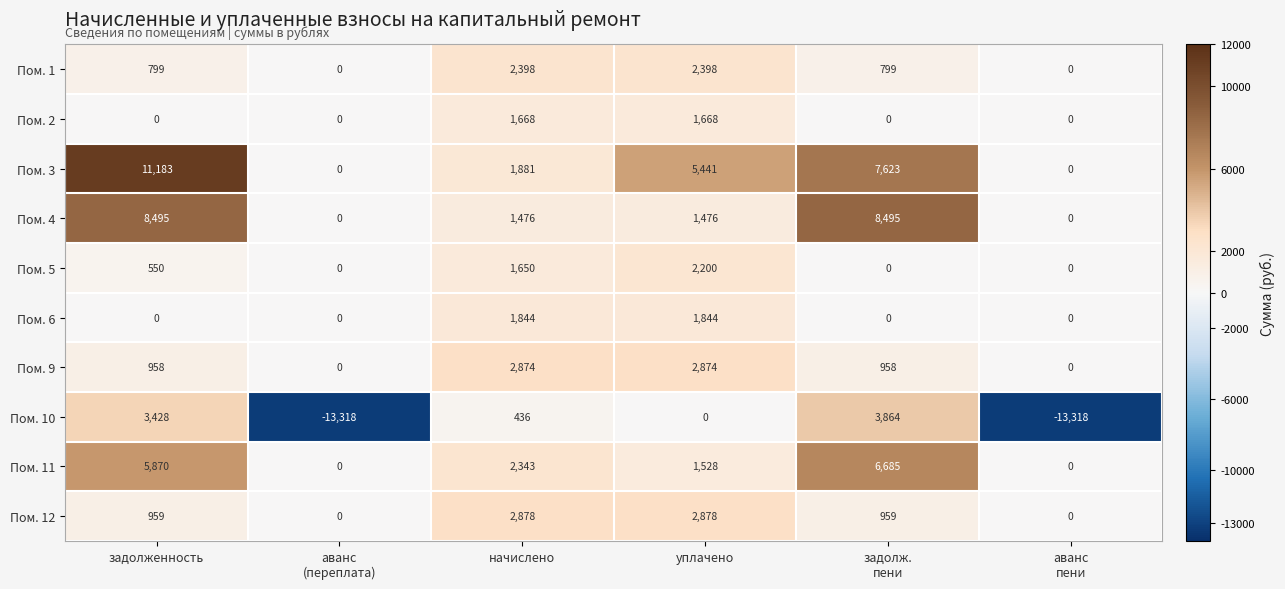

What is the average value of the Пом. 6 series?

615